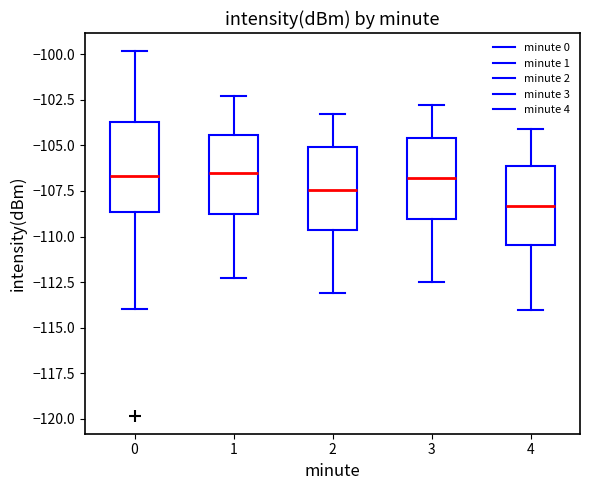

Reading left to right, transcribe this box plot: for each box, give where its median line is, the range the box spans, and where its two whiskers end, as read against the y-axis. The values are not printed on the chart, so give them approximately, as read against the axis.

0: median -106.5, box -108.5 to -103.5, whiskers -114.0 to -100.0
1: median -106.5, box -108.5 to -104.5, whiskers -112.5 to -102.5
2: median -107.5, box -109.5 to -105.0, whiskers -113.0 to -103.5
3: median -107.0, box -109.0 to -104.5, whiskers -112.5 to -103.0
4: median -108.5, box -110.5 to -106.0, whiskers -114.0 to -104.0